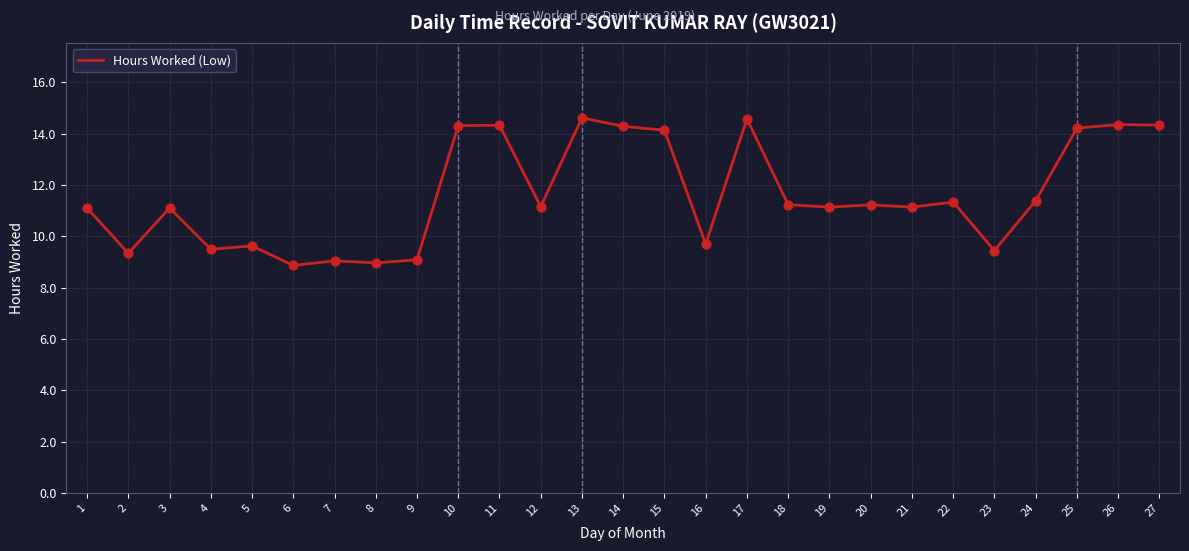

Between 20 and 5, which is larger?

20